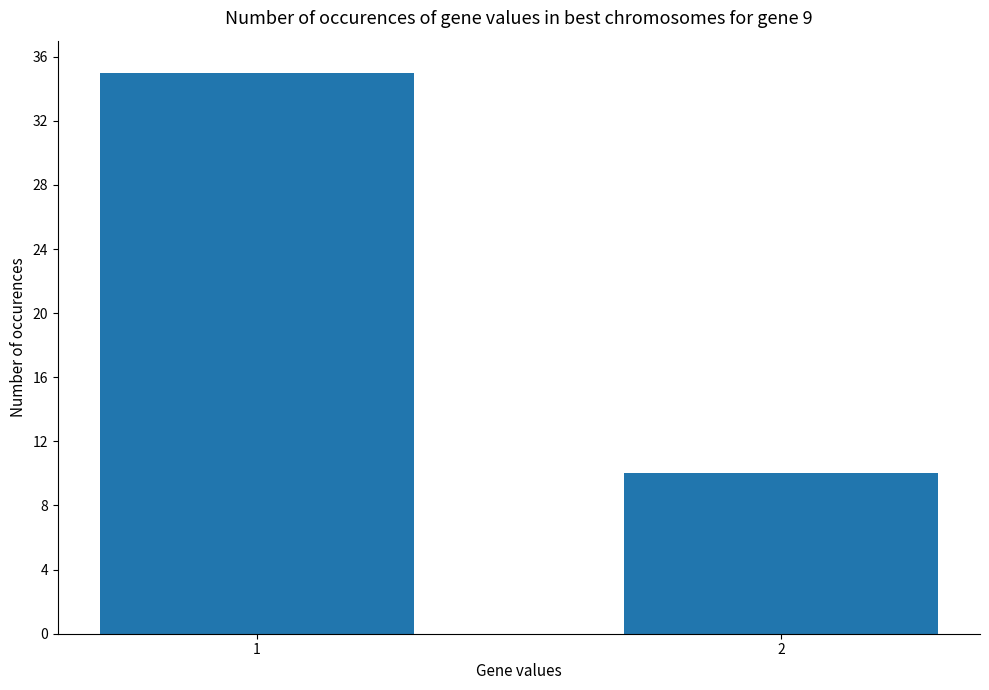

What is the ratio of the value at 1 to the value at 2?

3.5